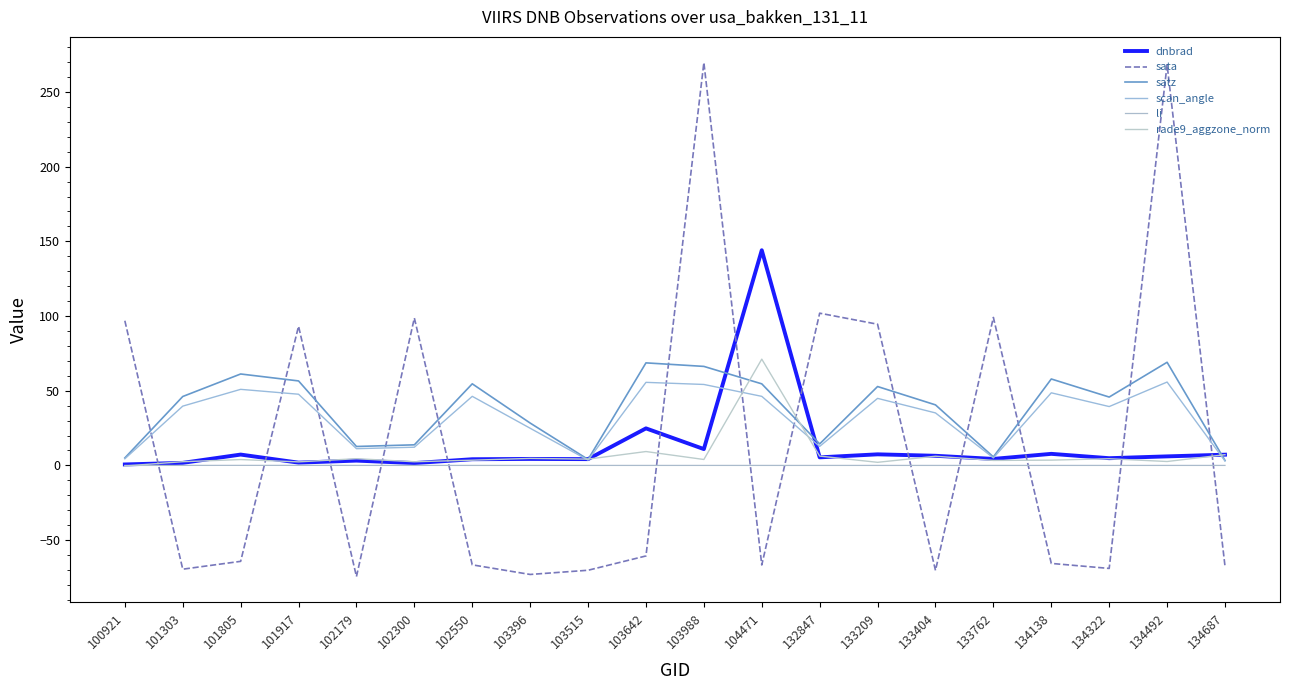

At which label does sata reach its peak?

103988